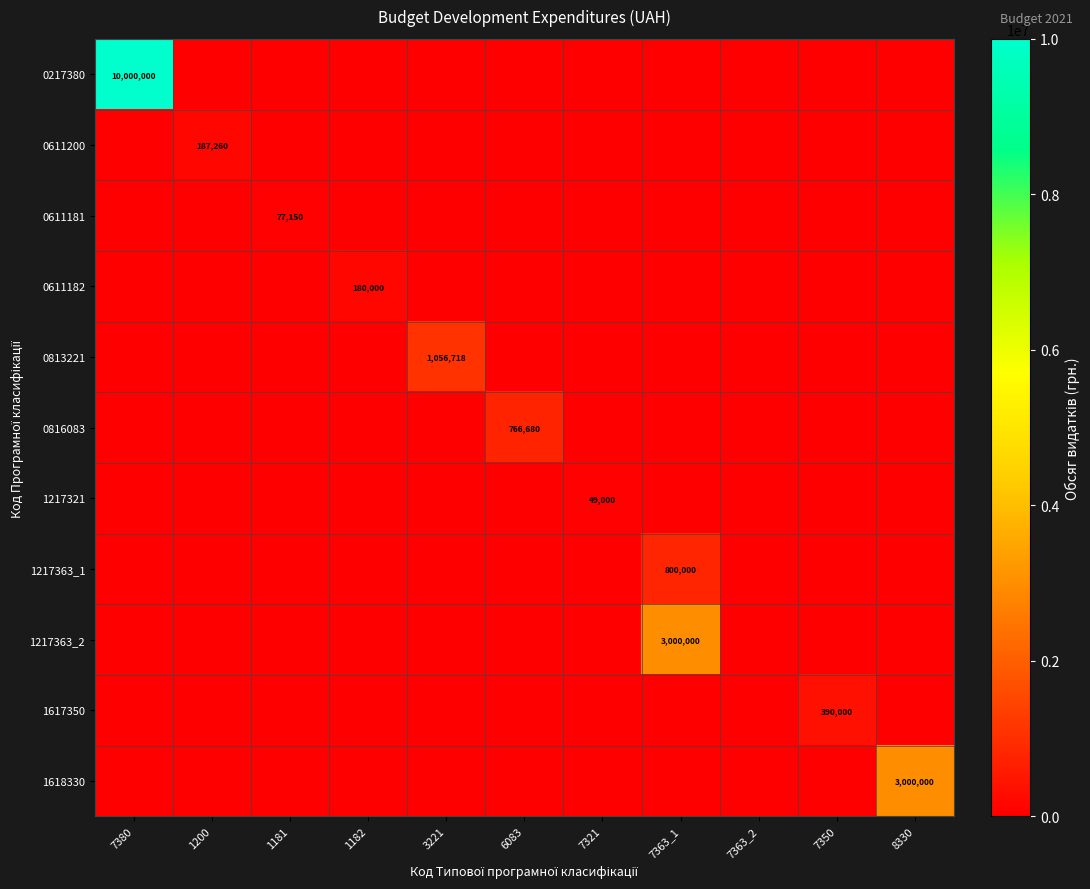

The value of 1217321 at 7321 is 49000. True or false?

True